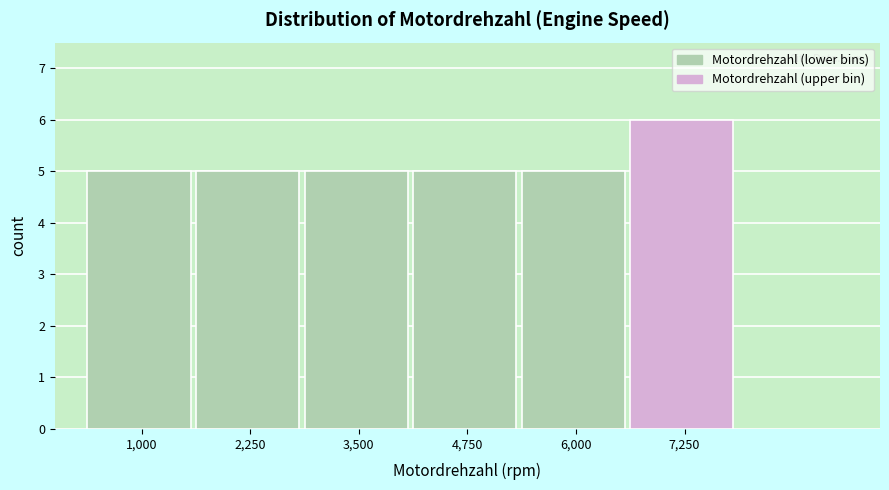

Reading right to left, transcribe all the data shown in this chart.

7,250=6	6,000=5	4,750=5	3,500=5	2,250=5	1,000=5